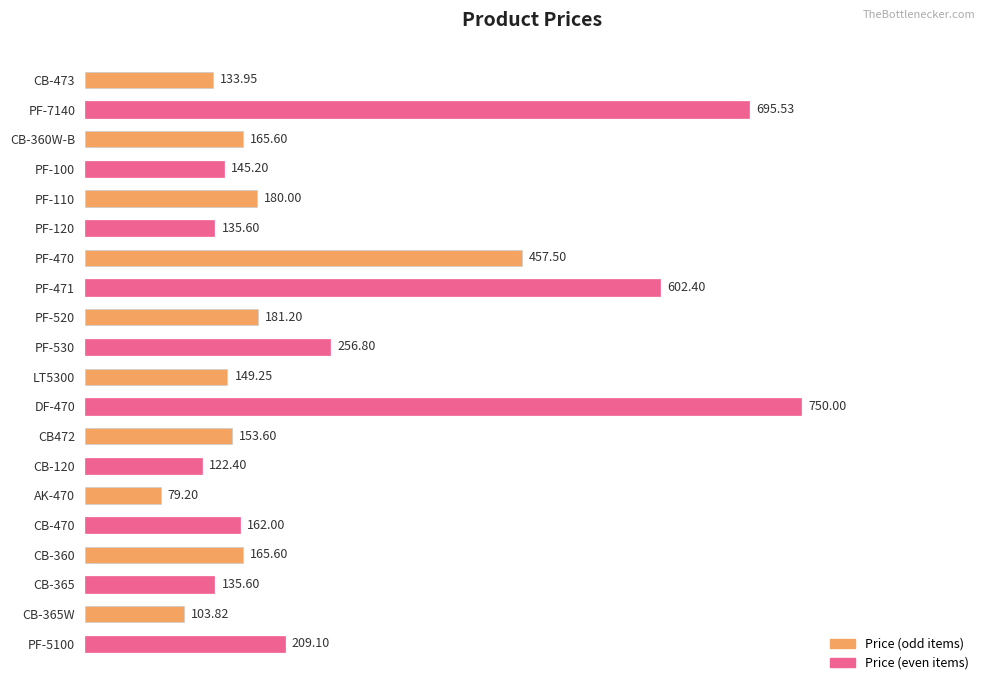

Between CB-365W and LT5300, which is larger?

LT5300